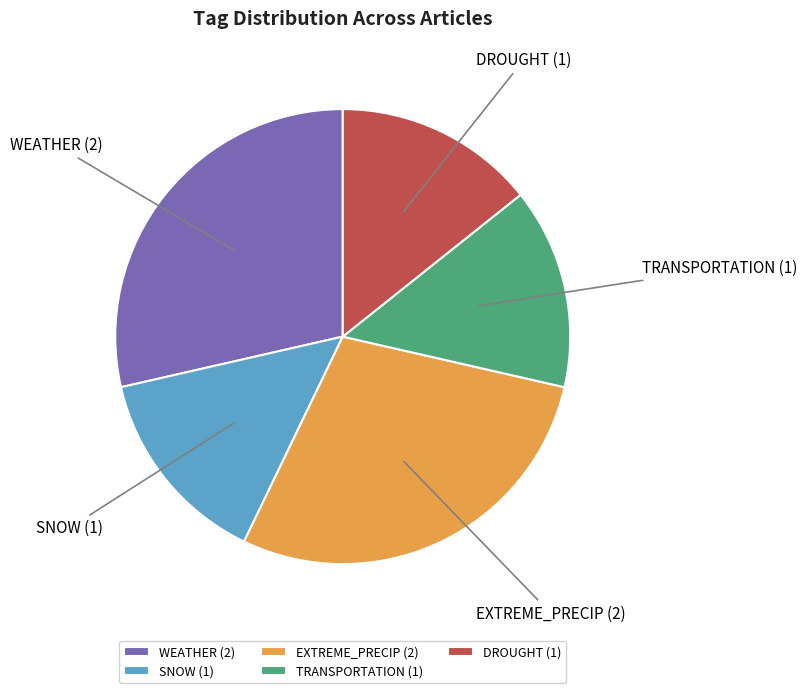

Does DROUGHT account for over 50% of the chart?

No